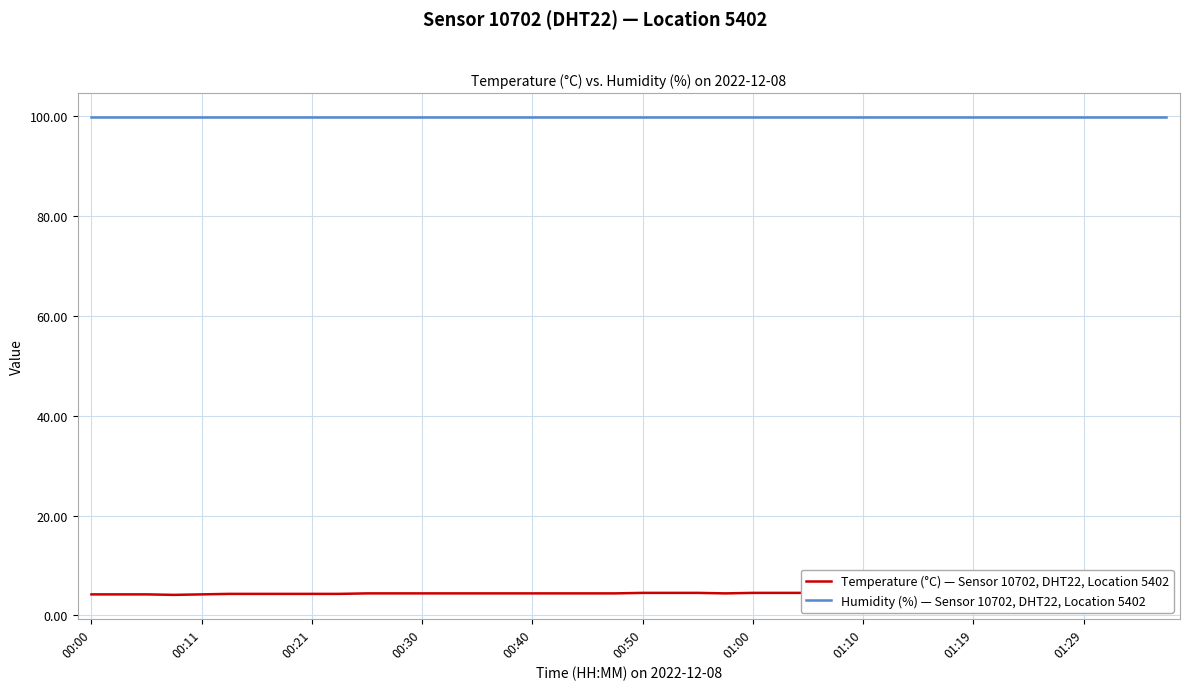

At which category is the sum across all series the highest?

00:50